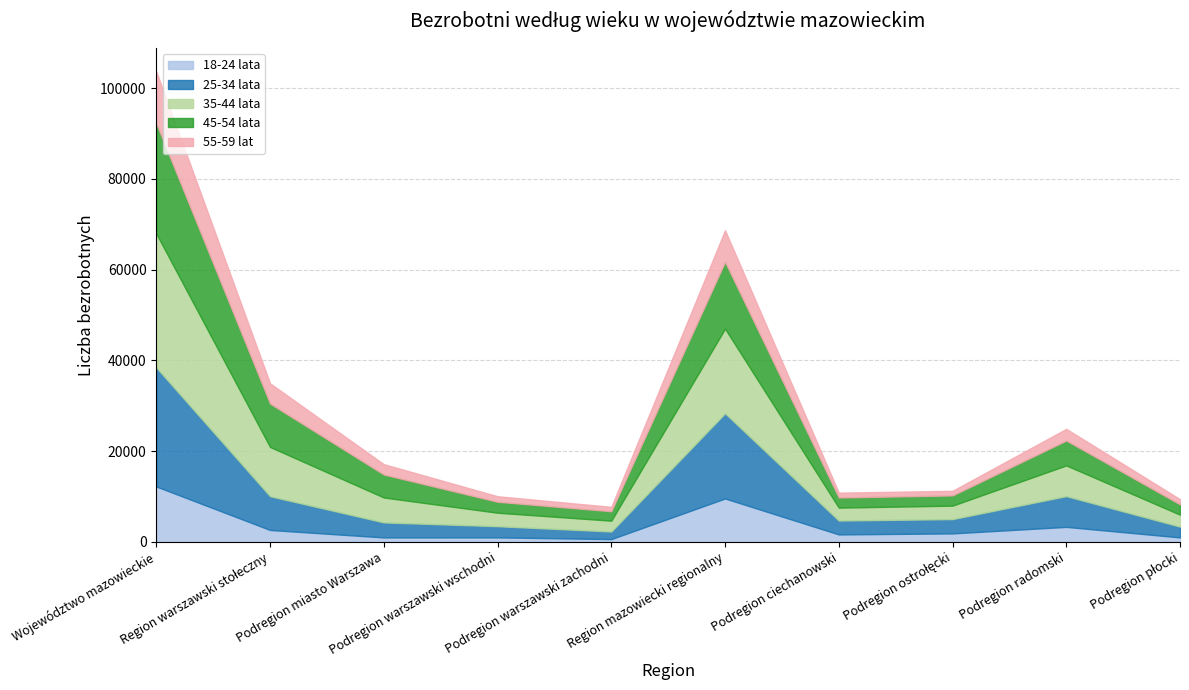

What position from the left is Podregion miasto Warszawa?

3